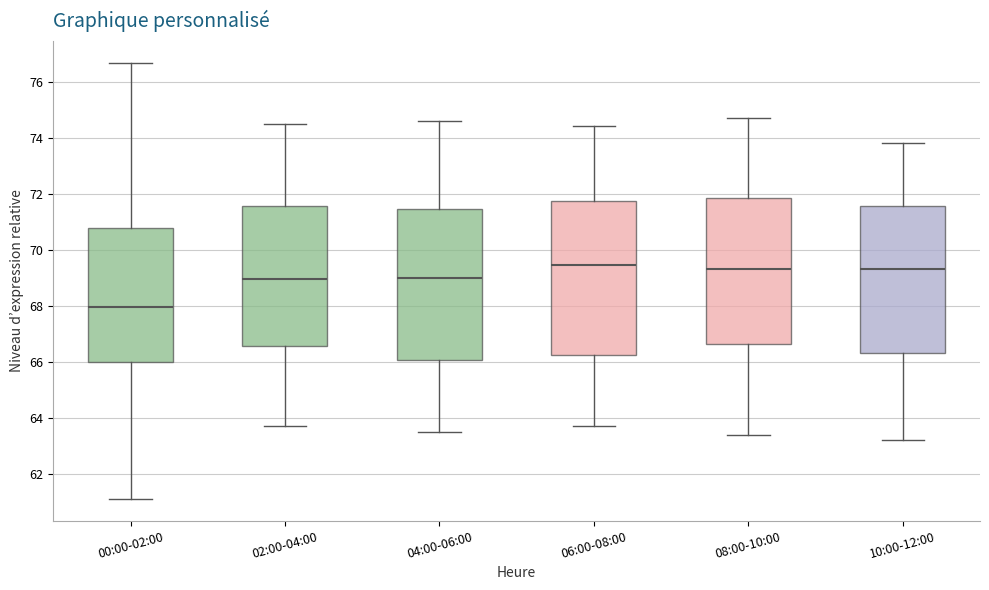

Reading left to right, transcribe this box plot: for each box, give where its median line is, the range the box spans, and where its two whiskers end, as read against the y-axis. The values are not printed on the chart, so give them approximately, as read against the axis.

00:00-02:00: median 68.0, box 66.0 to 70.8, whiskers 61.2 to 76.6
02:00-04:00: median 69.0, box 66.6 to 71.6, whiskers 63.8 to 74.6
04:00-06:00: median 69.0, box 66.0 to 71.4, whiskers 63.6 to 74.6
06:00-08:00: median 69.4, box 66.2 to 71.8, whiskers 63.8 to 74.4
08:00-10:00: median 69.4, box 66.6 to 71.8, whiskers 63.4 to 74.8
10:00-12:00: median 69.4, box 66.4 to 71.6, whiskers 63.2 to 73.8